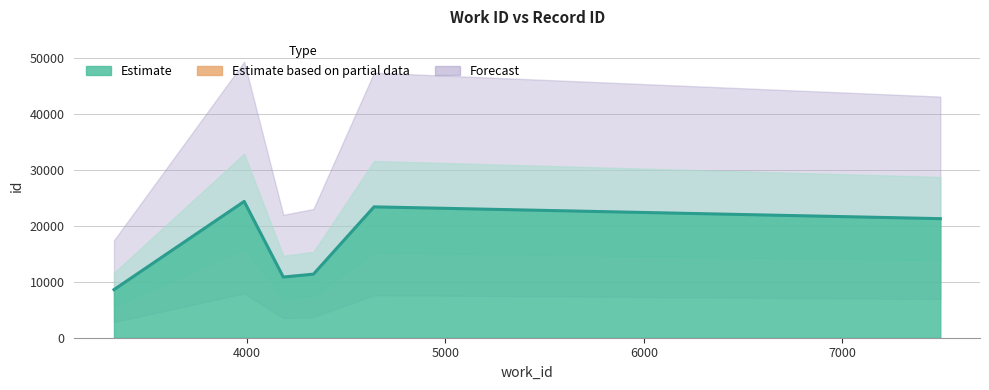

At which label is the value closest to 16485?

7493